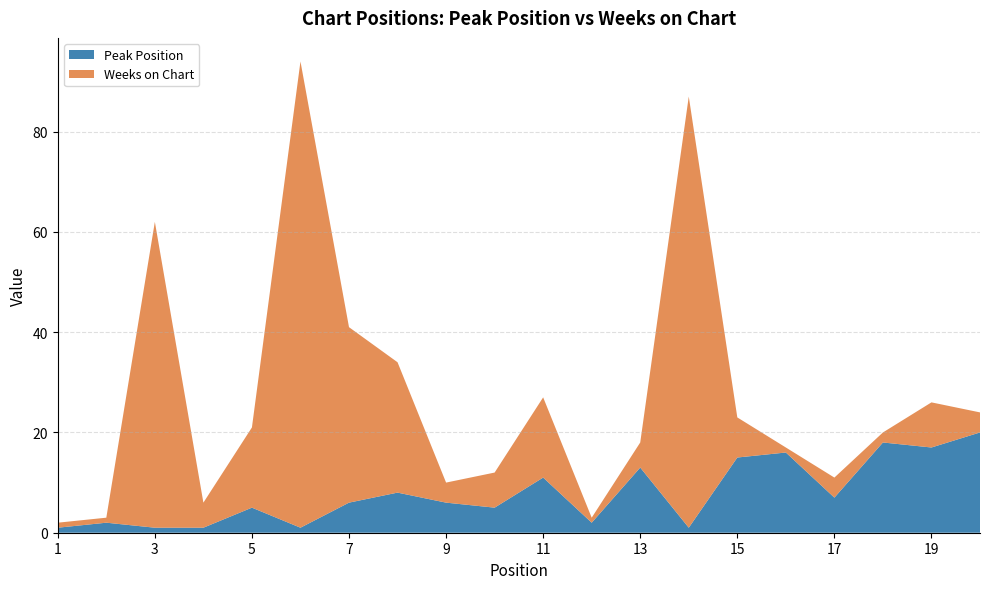

Reading left to right, extract all data points from this chart.

Peak Position: 1=1	2=2	3=1	4=1	5=5	6=1	7=6	8=8	9=6	10=5	11=11	12=2	13=13	14=1	15=15	16=16	17=7	18=18	19=17	20=20
Weeks on Chart: 1=1	2=1	3=61	4=5	5=16	6=93	7=35	8=26	9=4	10=7	11=16	12=1	13=5	14=86	15=8	16=1	17=4	18=2	19=9	20=4